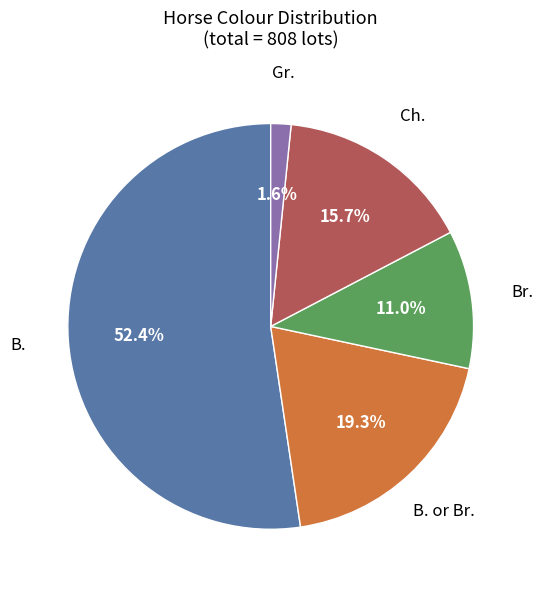

How many segments does this pie chart have?

5